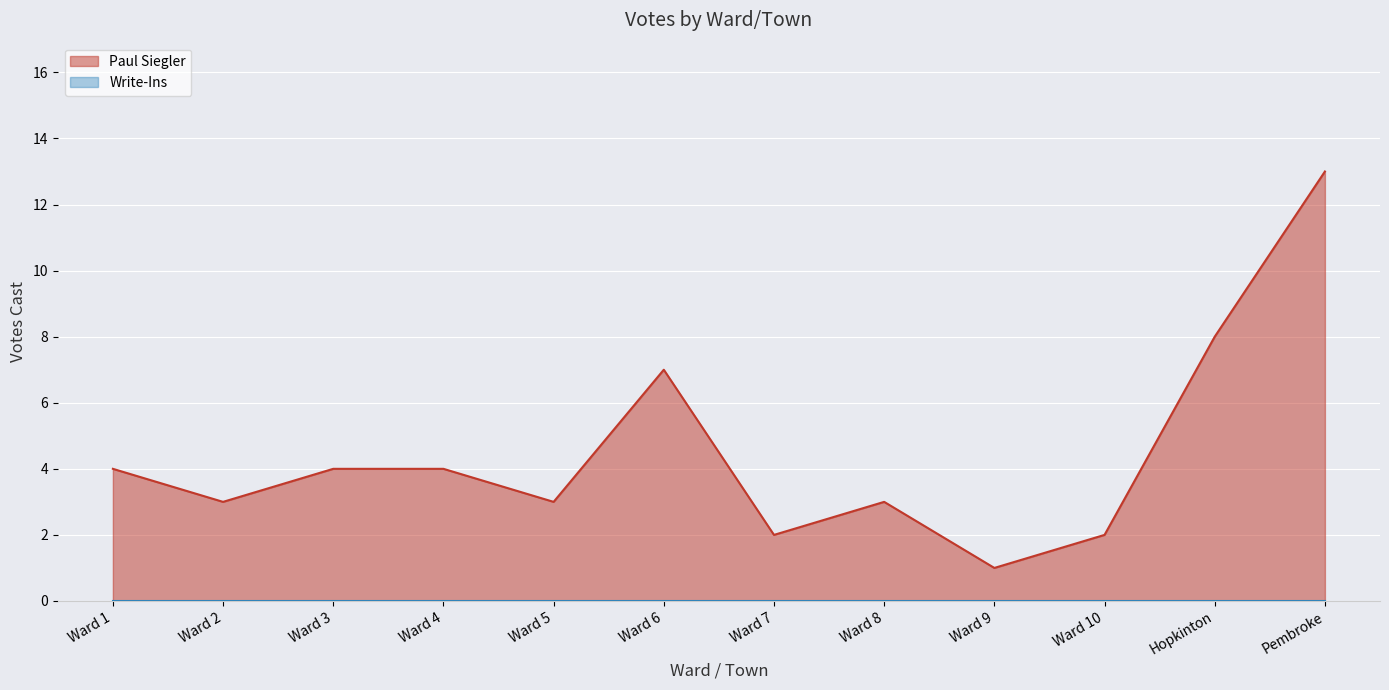

Reading left to right, extract all data points from this chart.

4	3	4	4	3	7	2	3	1	2	8	13